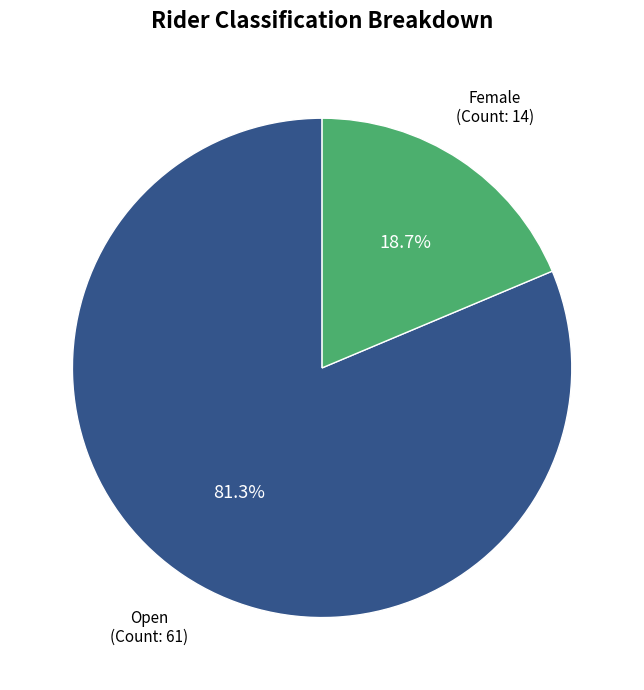

Does any single category account for the majority?

Yes